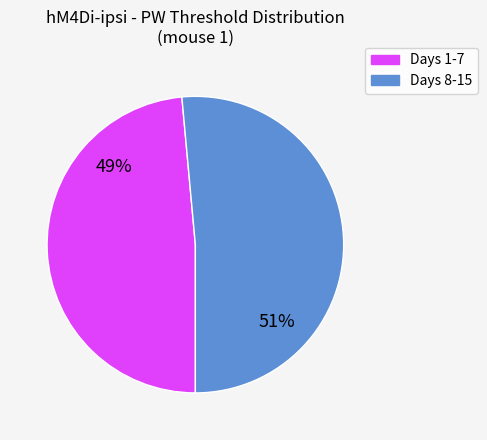

To the nearest percent, what is the average slice percentage?

50%